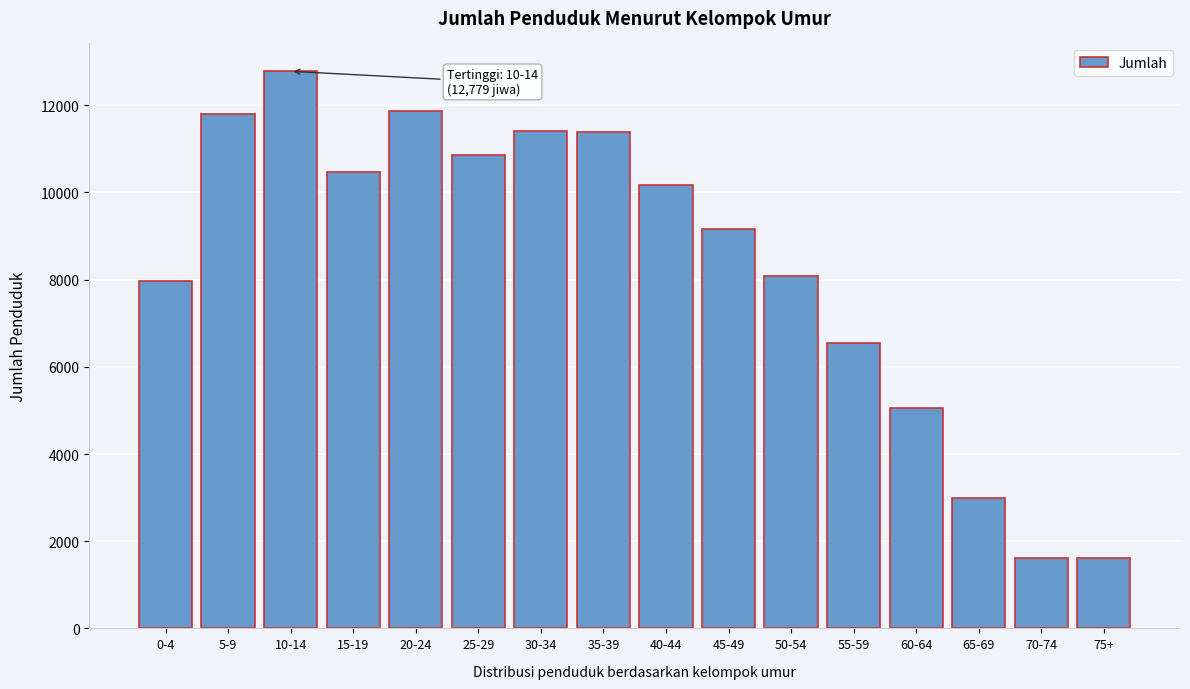

What is the difference between the values at 35-39 and 65-69?

8398